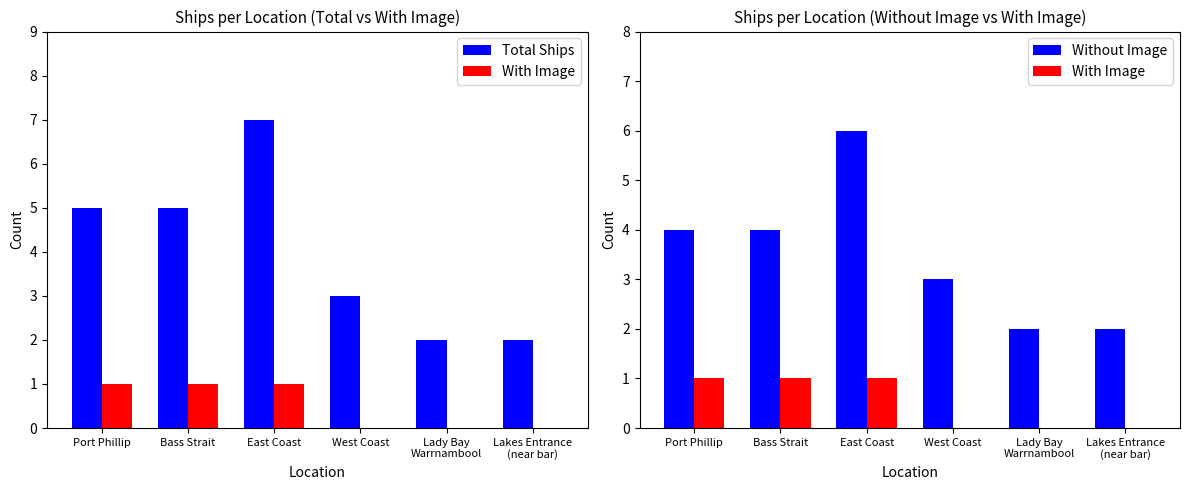

What position from the right is Port Phillip?

6